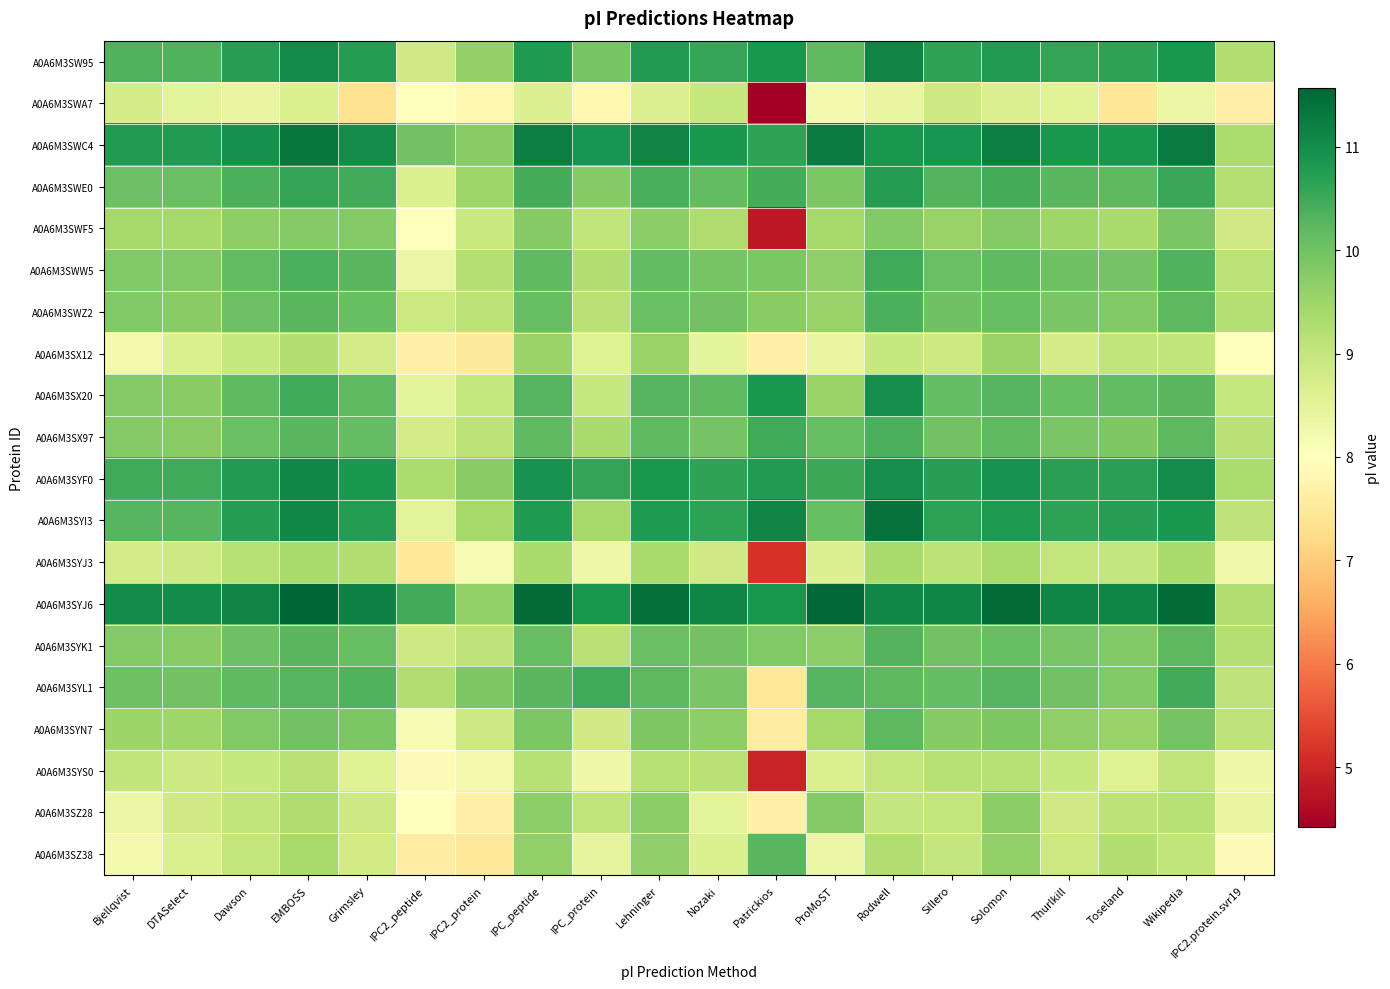

Which has a higher value, Toseland or Nozaki?

Toseland